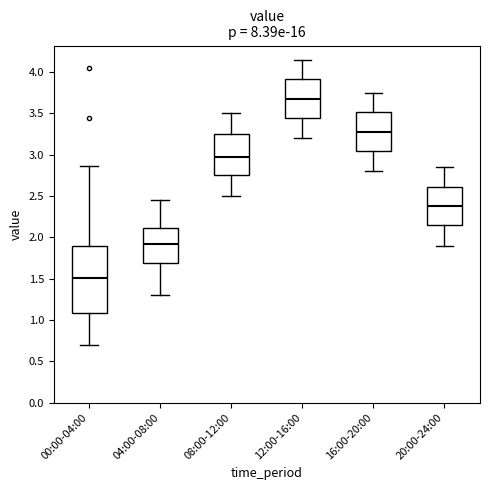

Reading left to right, read every box against the y-axis: the position of its median line, the range the box covers, and the ends of its whiskers. The values are not printed on the chart, so give them approximately, as read against the axis.

00:00-04:00: median 1.50, box 1.10 to 1.90, whiskers 0.70 to 2.85
04:00-08:00: median 1.95, box 1.70 to 2.10, whiskers 1.30 to 2.45
08:00-12:00: median 3.00, box 2.75 to 3.25, whiskers 2.50 to 3.50
12:00-16:00: median 3.70, box 3.45 to 3.90, whiskers 3.20 to 4.15
16:00-20:00: median 3.30, box 3.05 to 3.50, whiskers 2.80 to 3.75
20:00-24:00: median 2.40, box 2.15 to 2.60, whiskers 1.90 to 2.85